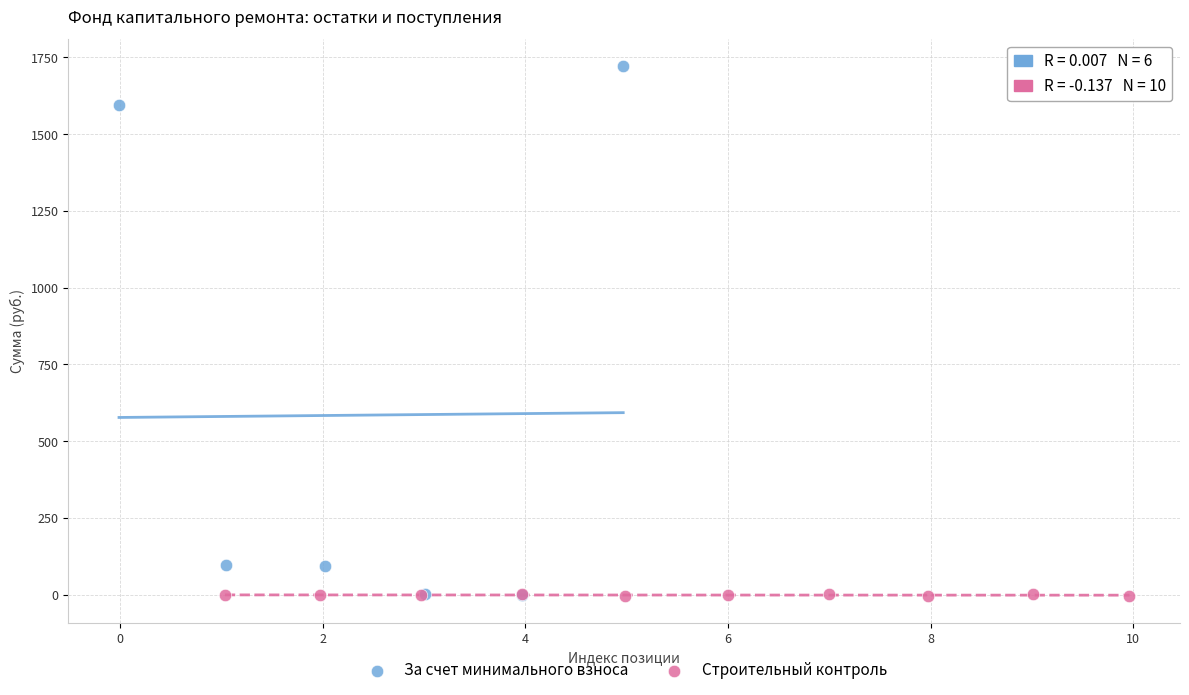

Which series reaches the maximum Y coordinate?

За счет минимального взноса